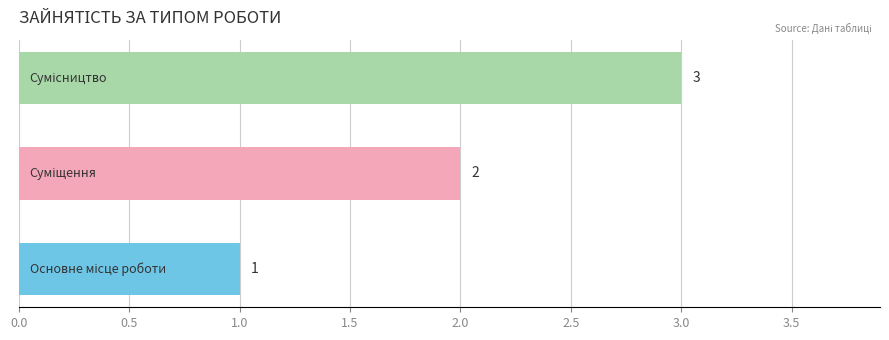

What is the greatest value displayed?

3